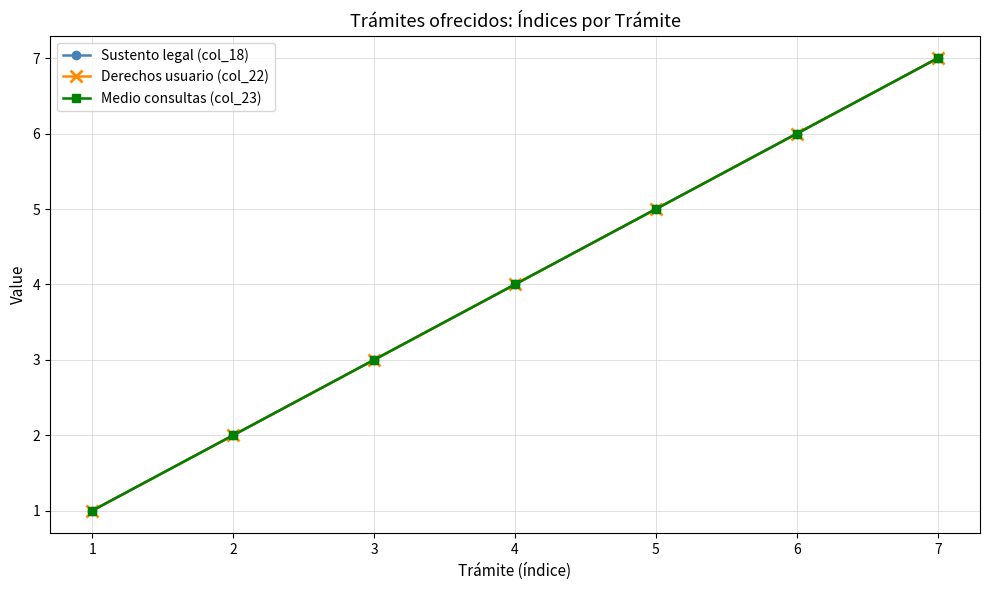

How many lines are shown in the chart?

3